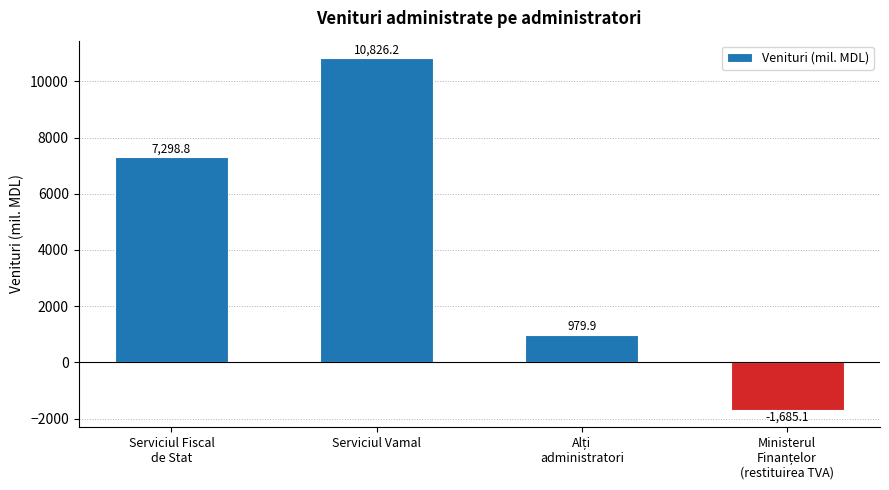

Reading right to left, what are all the values shown in this chart?

-1685.1	979.9	10826.2	7298.8